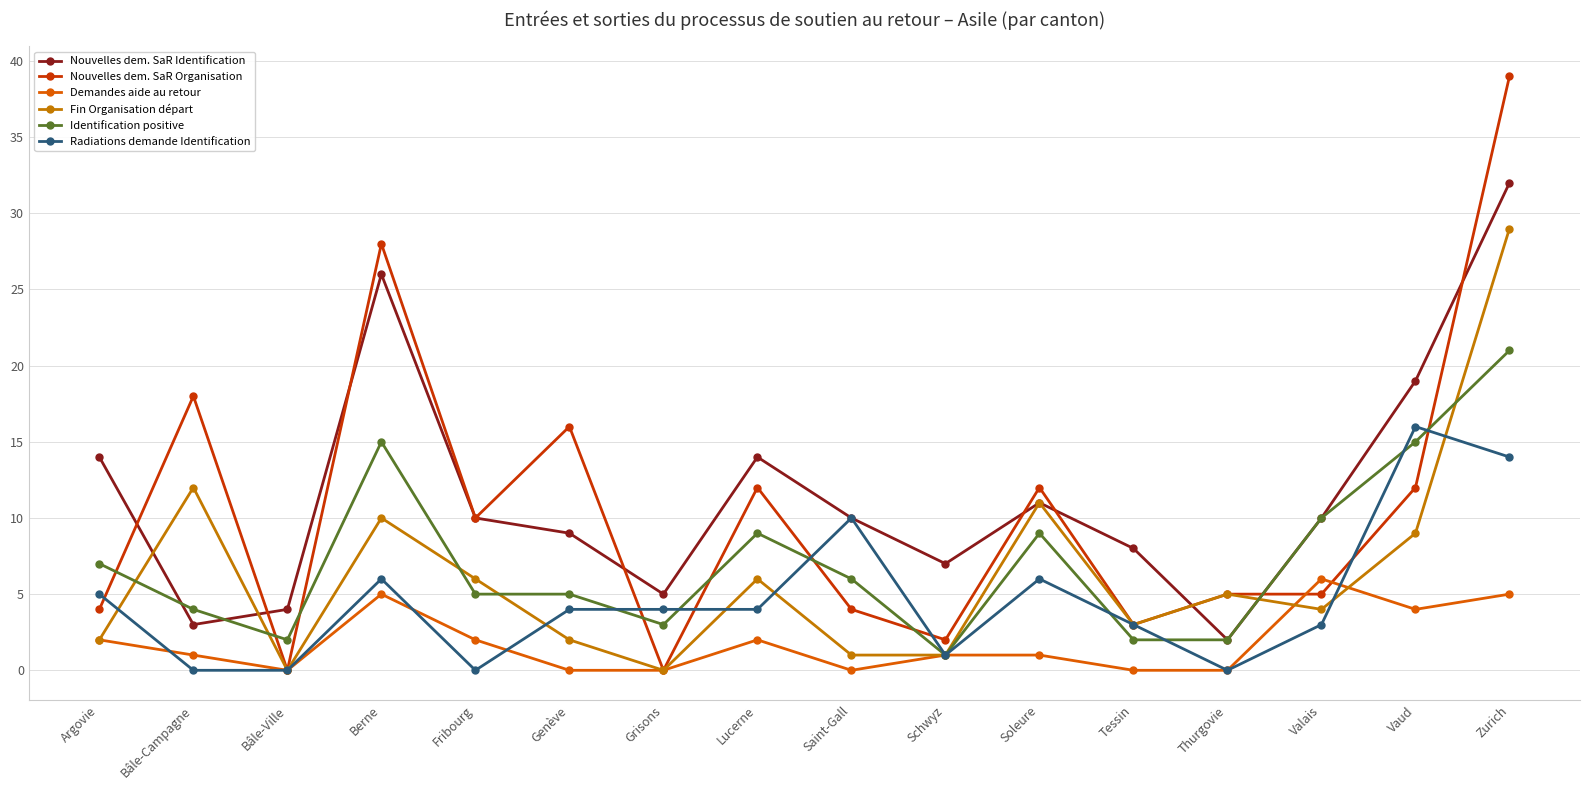

The value of Radiations demande Identification at Berne is 6. True or false?

True